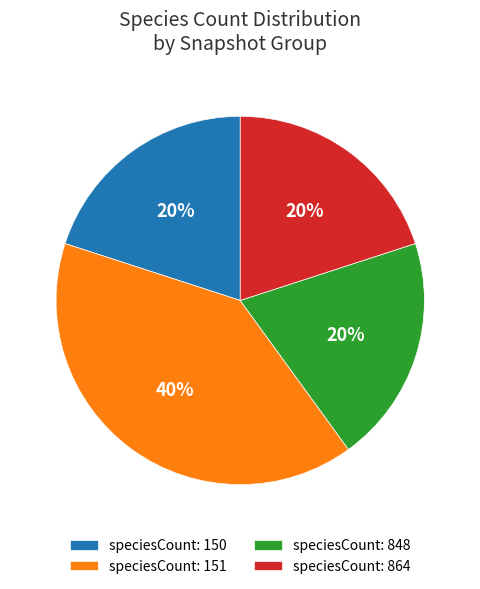

What percentage is the speciesCount: 864 slice, to the nearest percent?

20%